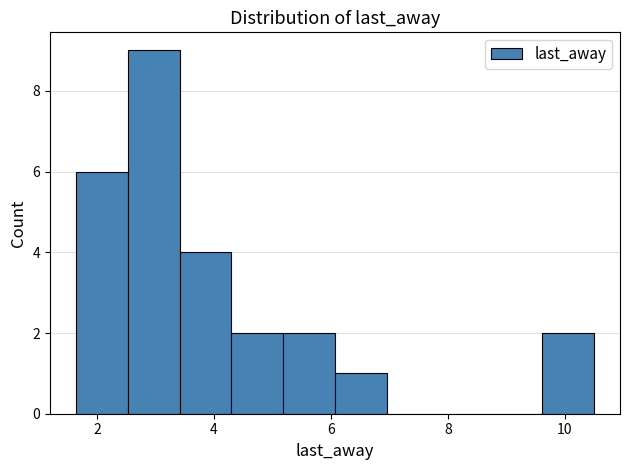

Which range on the x-axis has the tallest bar?

2.6 to 3.4